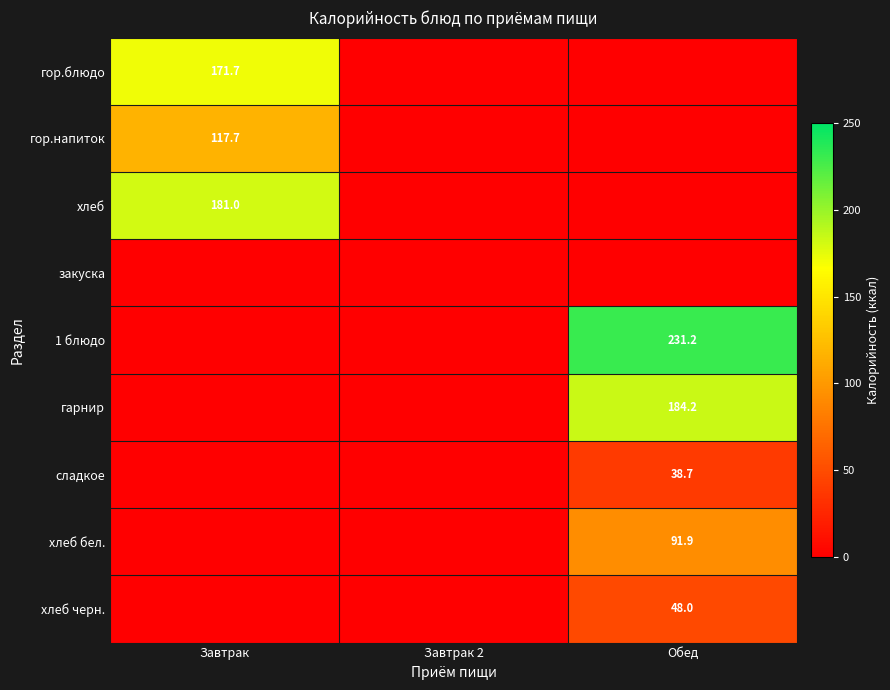

Which series changed the most between Завтрак and Завтрак 2?

хлеб